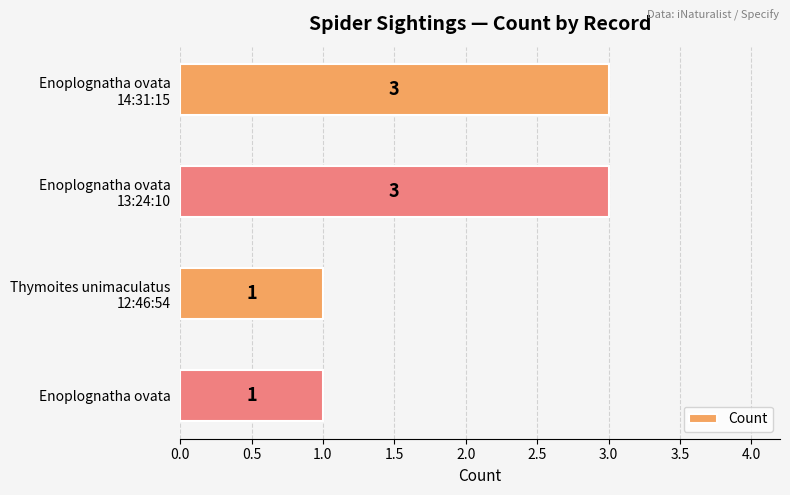

What is the greatest value displayed?

3